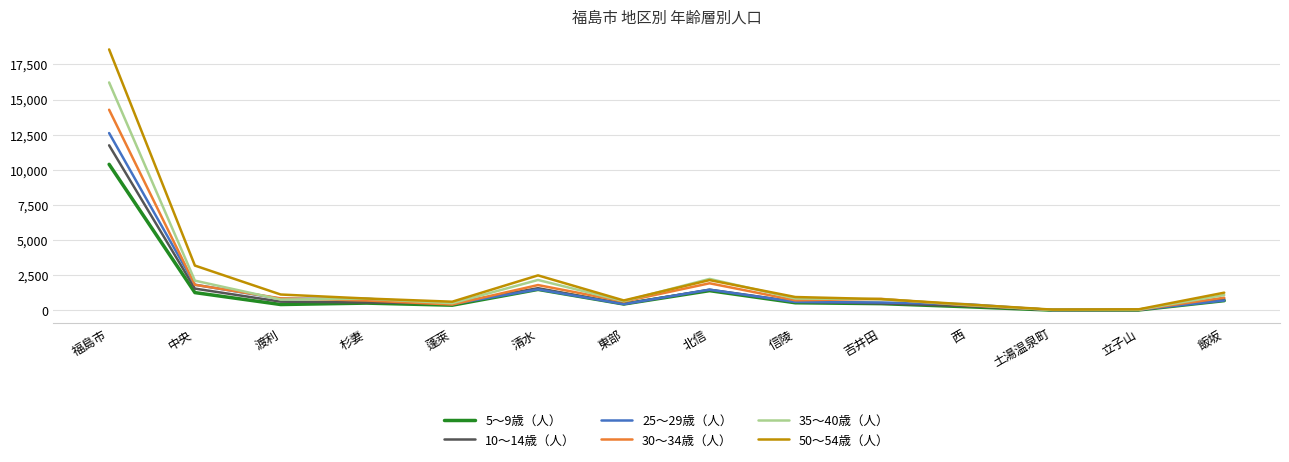

At which category is the sum across all series the highest?

福島市